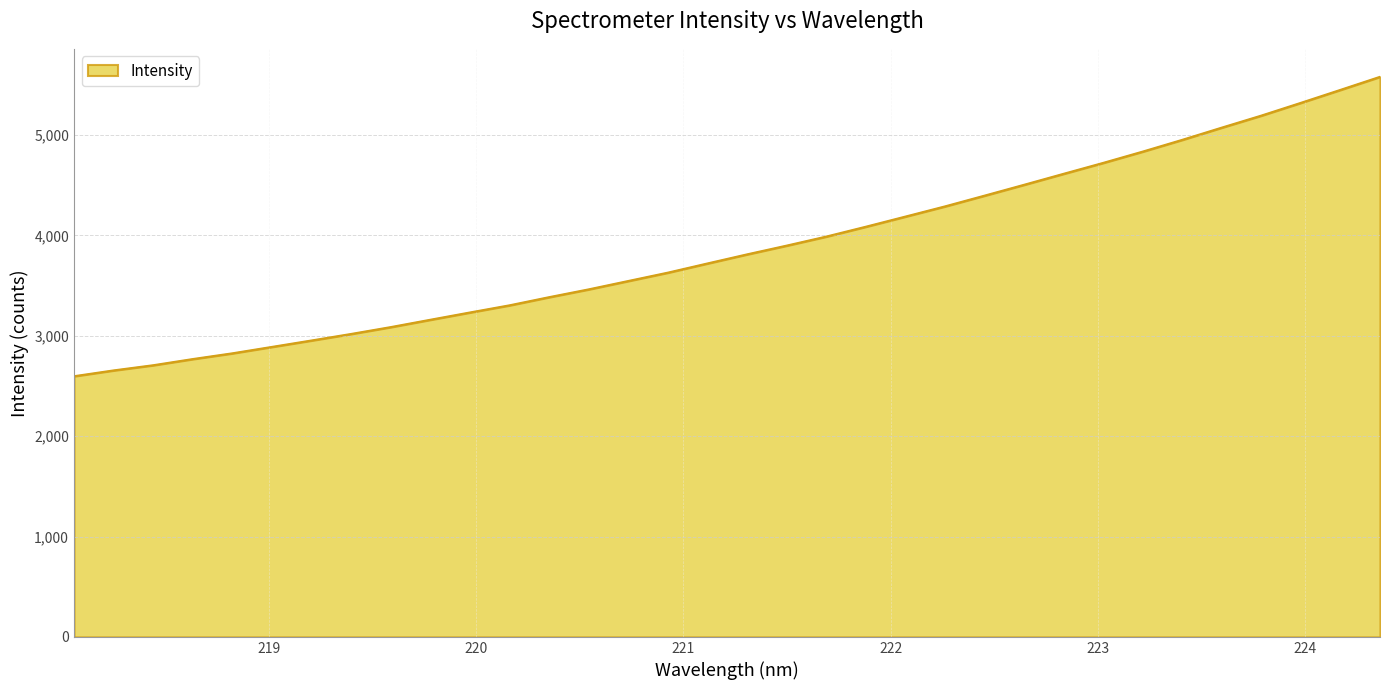

What is the greatest value displayed?

5578.6